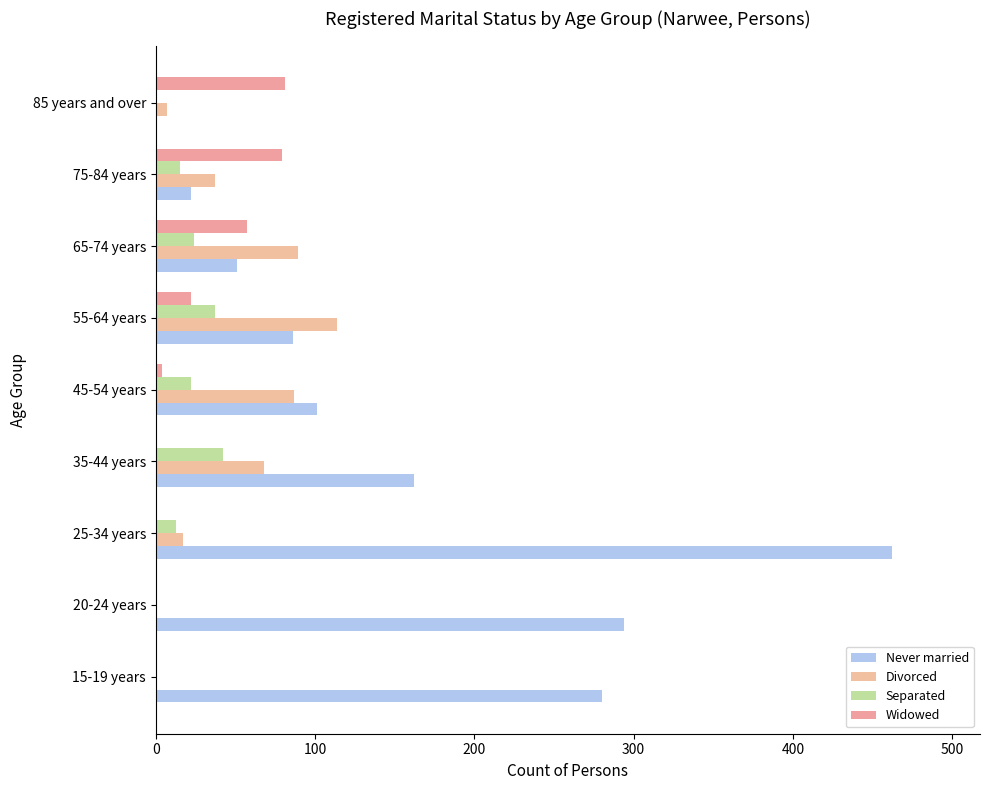

Which series has the widest spread of values?

Never married